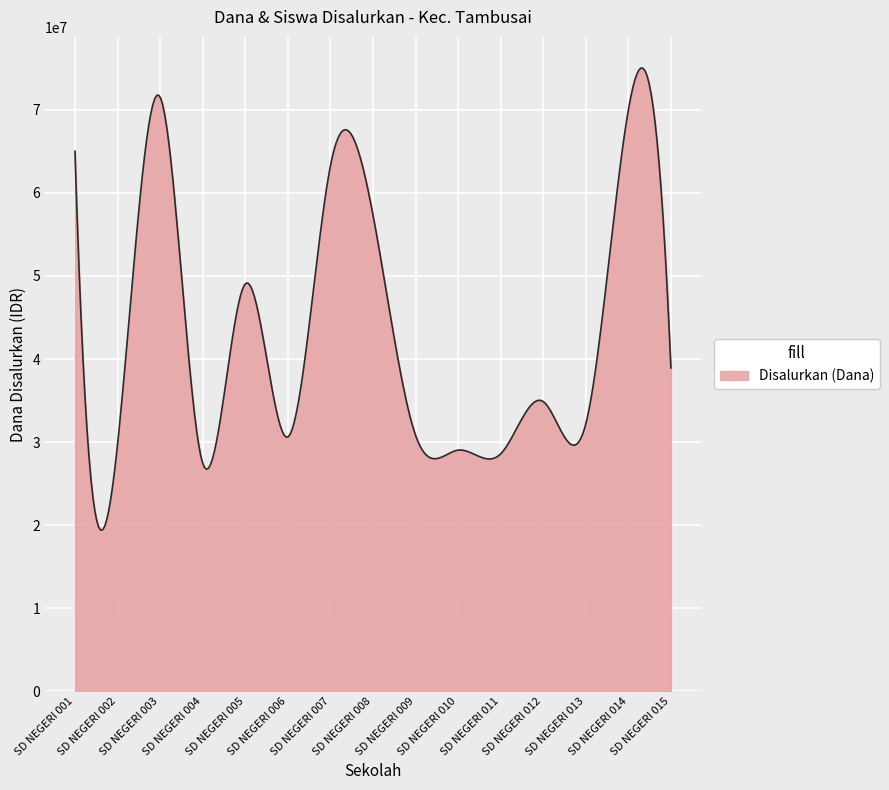

What is the greatest value displayed?

75039094.5